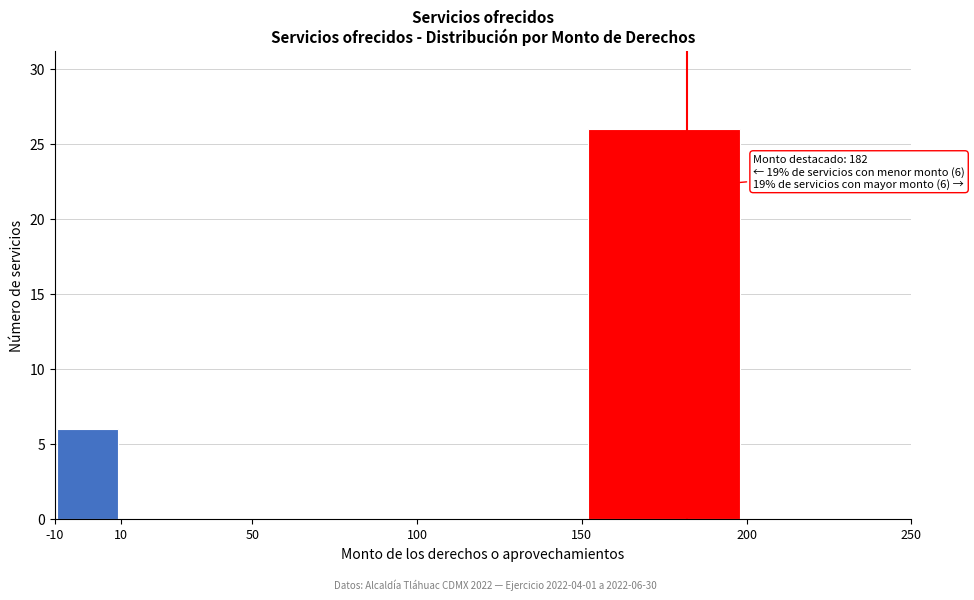

Which range on the x-axis has the tallest bar?

150 to 200